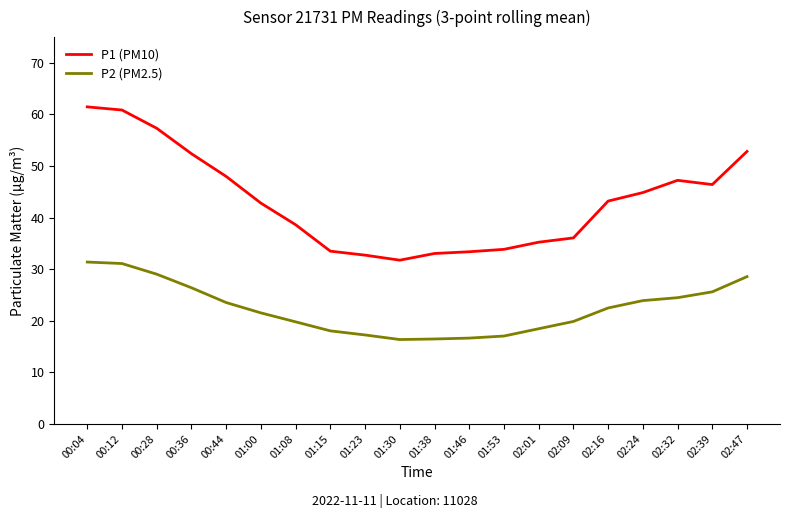

Rank the series by their maximum value, from highest to lowest.

P1 (PM10), P2 (PM2.5)